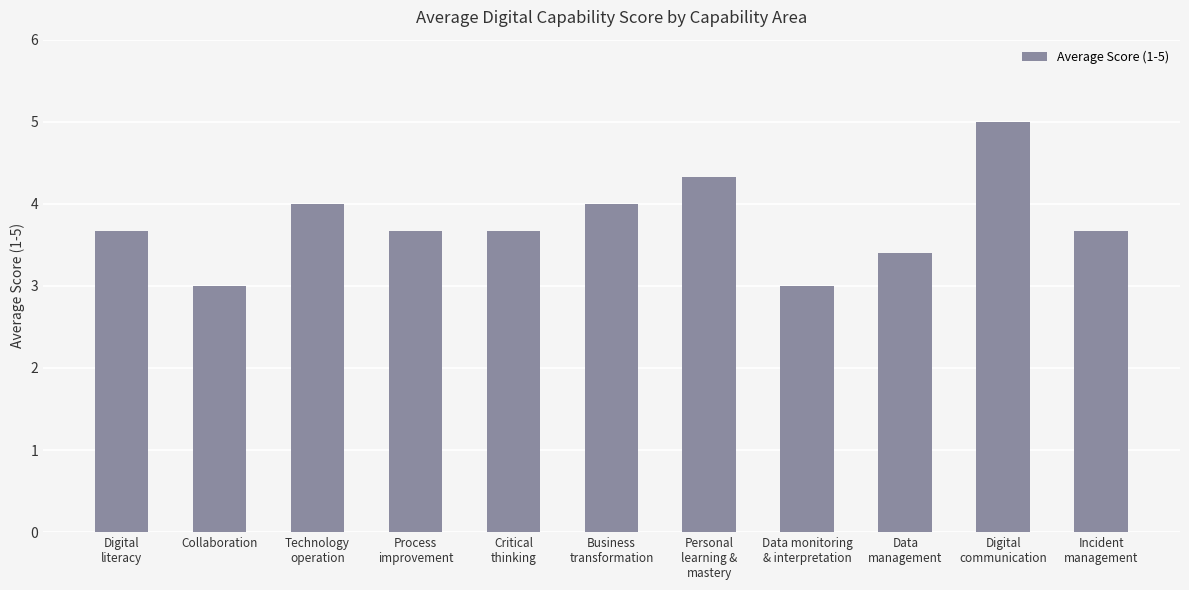

What is the sum of all values?

41.4